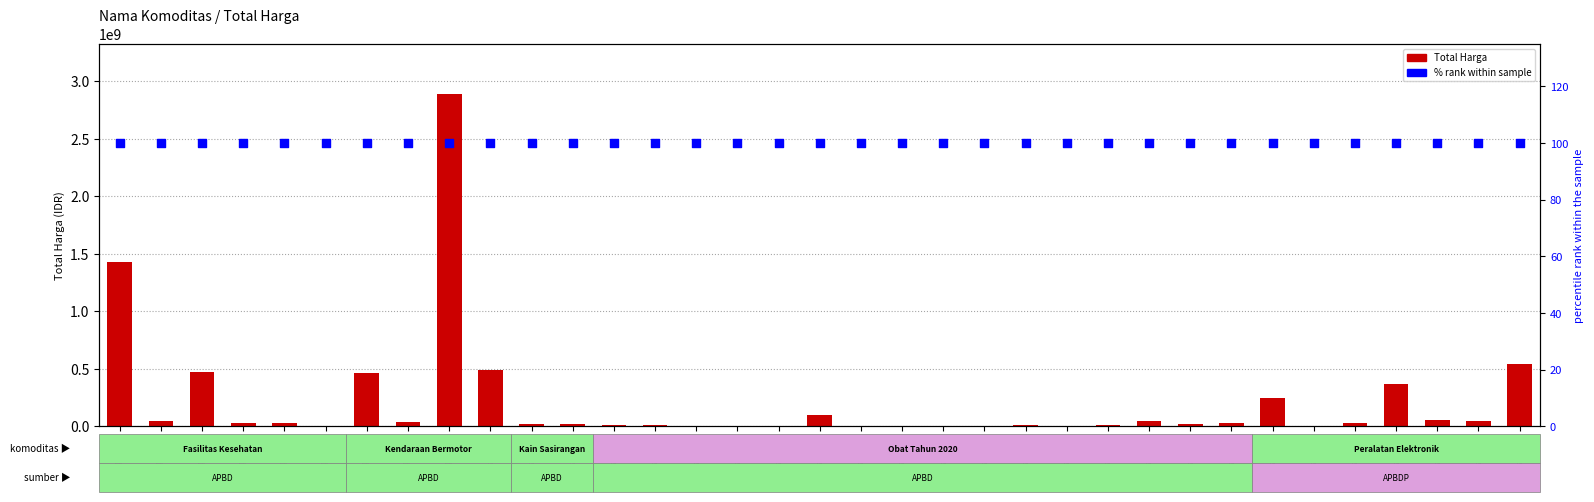

What is the total value across all series at Paket22?

182100